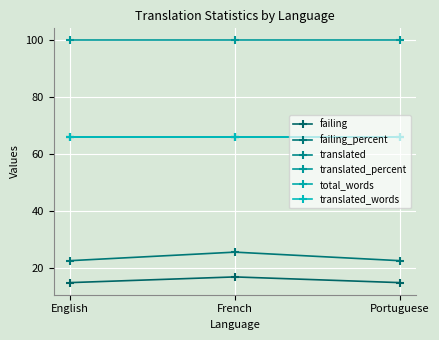

Does the chart have visible grid lines?

Yes